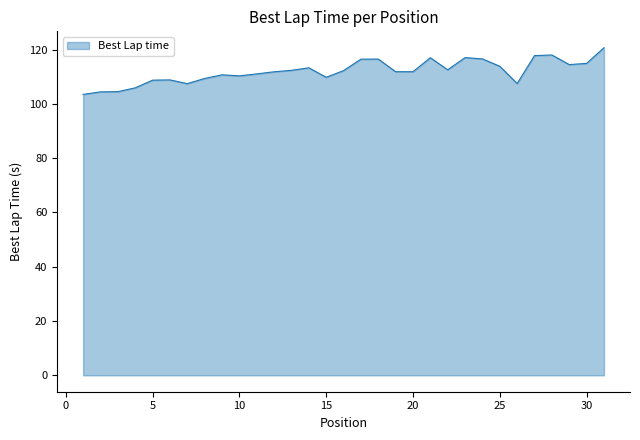

What is the difference between the maximum and minimum values?

17.2